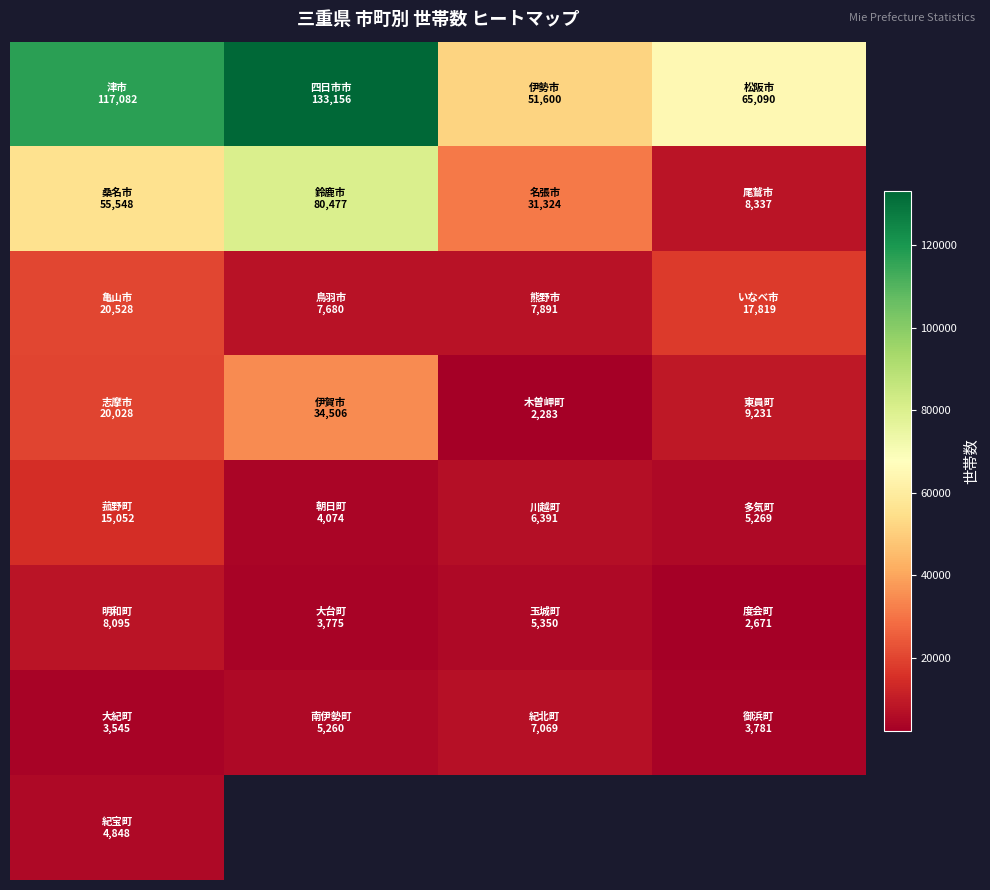

How many series are shown in this chart?

8